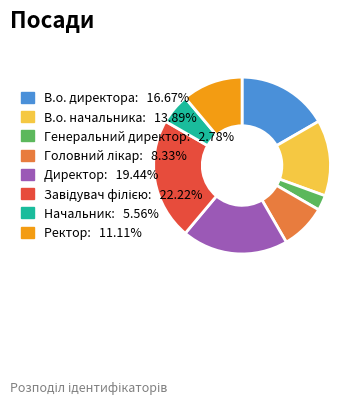

Is there a majority slice in this chart?

No